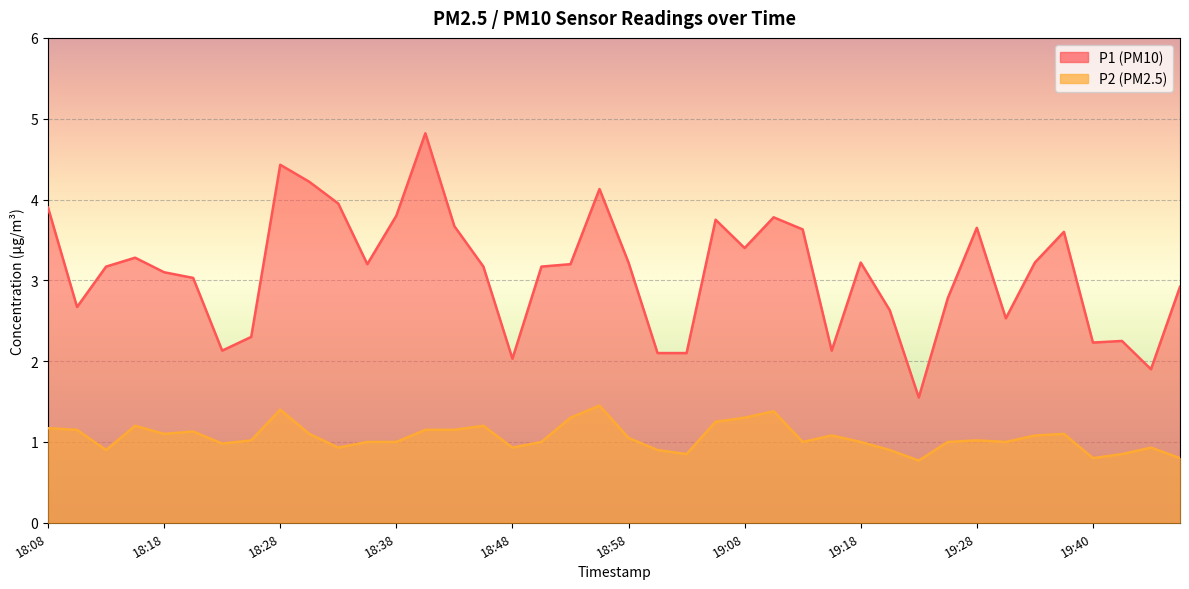

The value of P2 at 19:08 is 1.3. True or false?

True